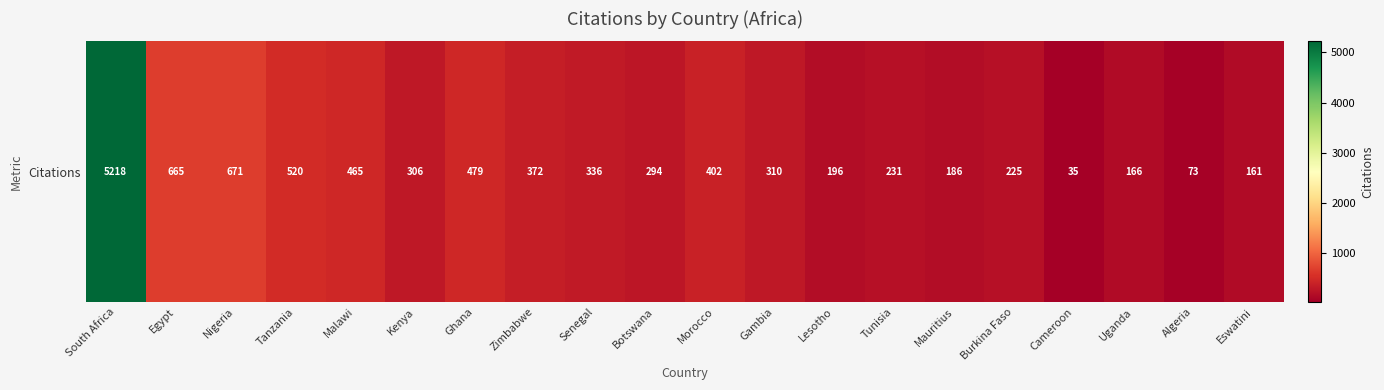

How many values exceed 310?

9